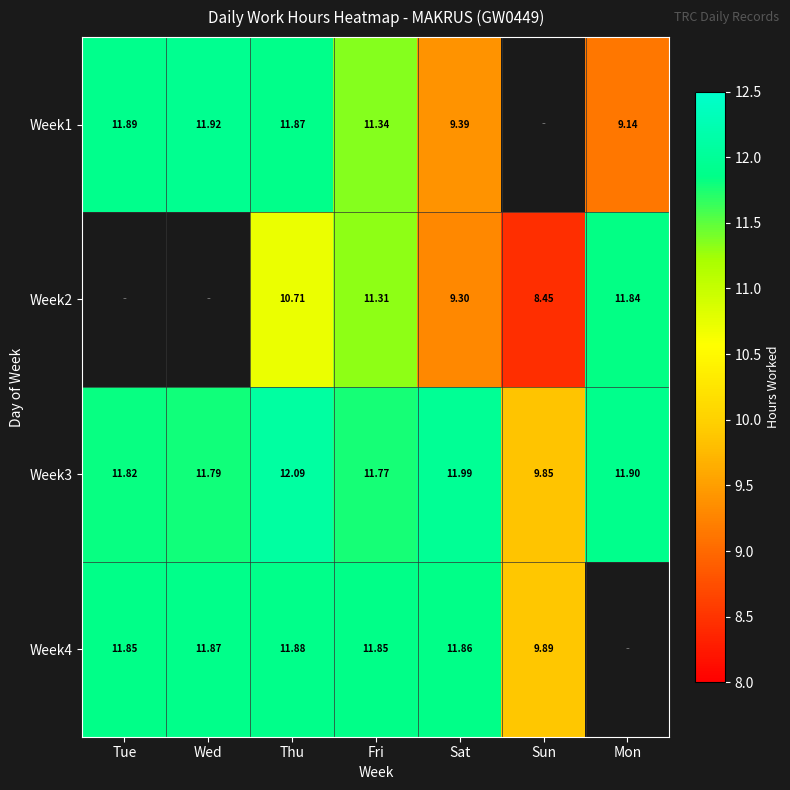

At which category is the sum across all series the highest?

Thu